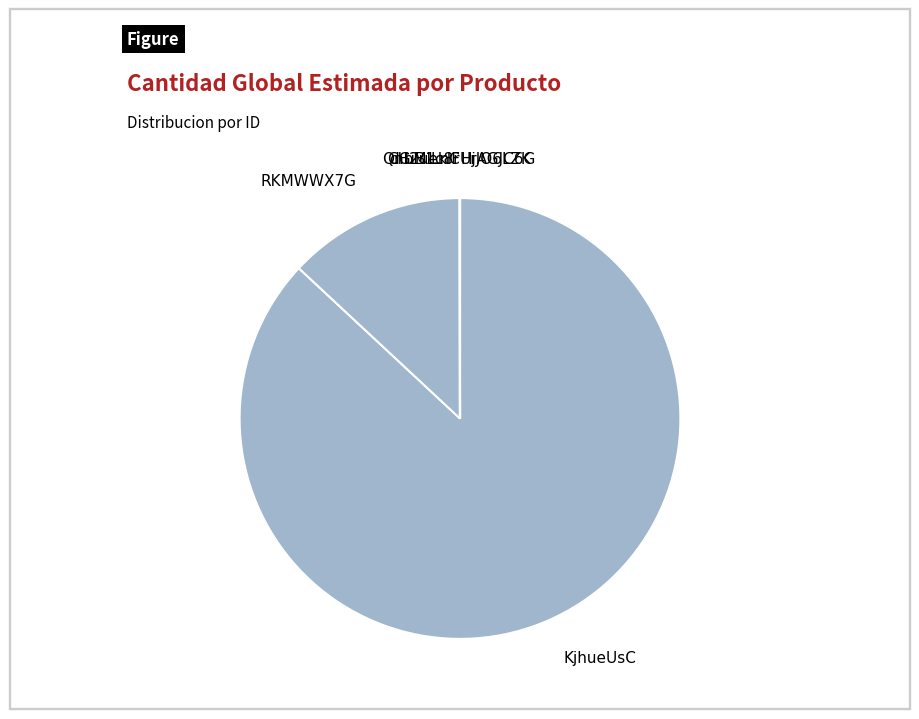

Does KjhueUsC represent more than half of the total?

Yes